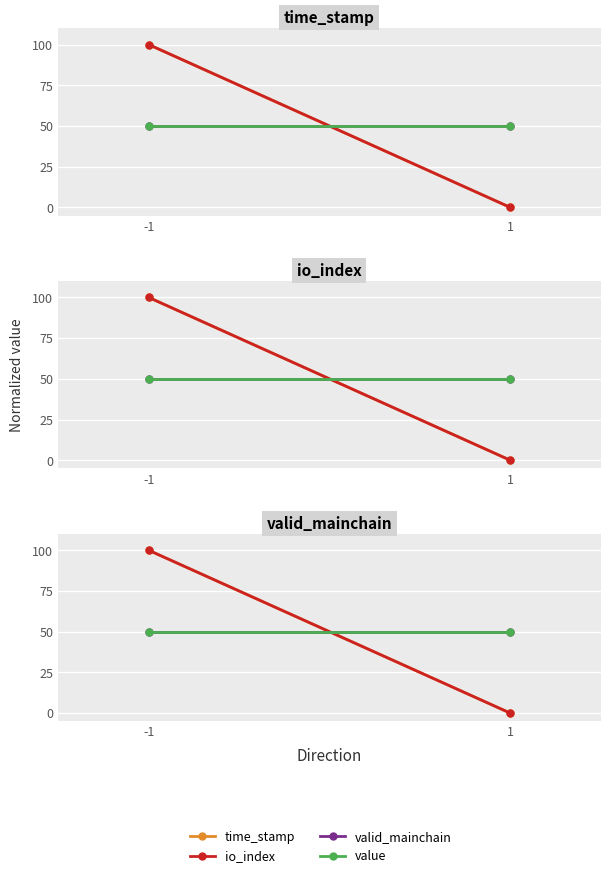

Count the io_index values in the range 0 to 100.

2